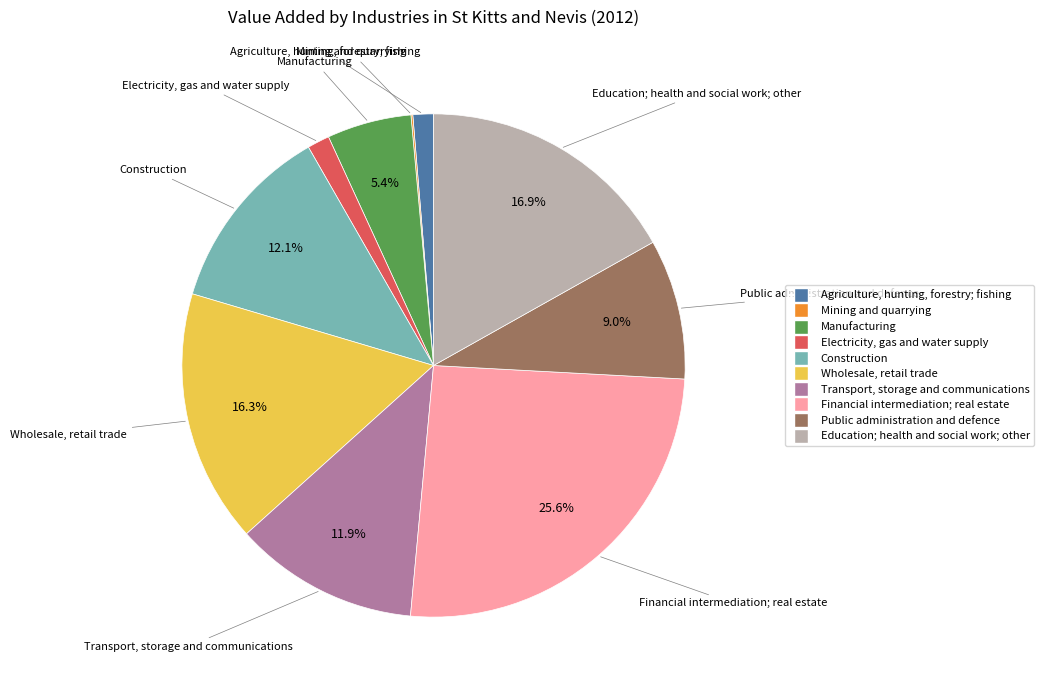

Which category has the biggest portion of the pie?

Financial intermediation; real estate